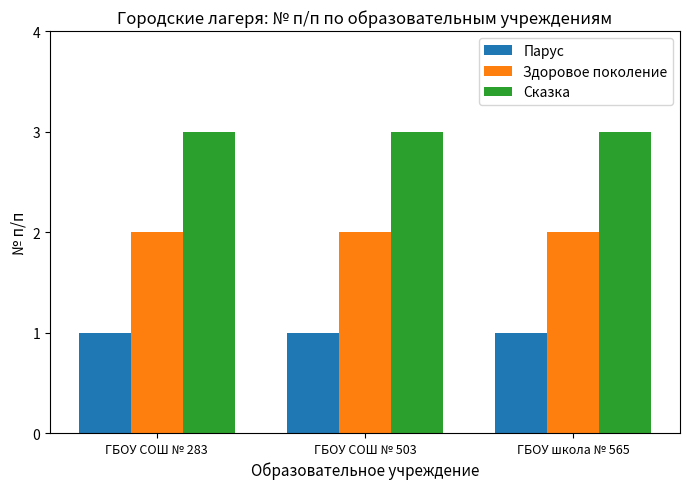

Is it true that Сказка equals 1 at ГБОУ школа № 565?

False